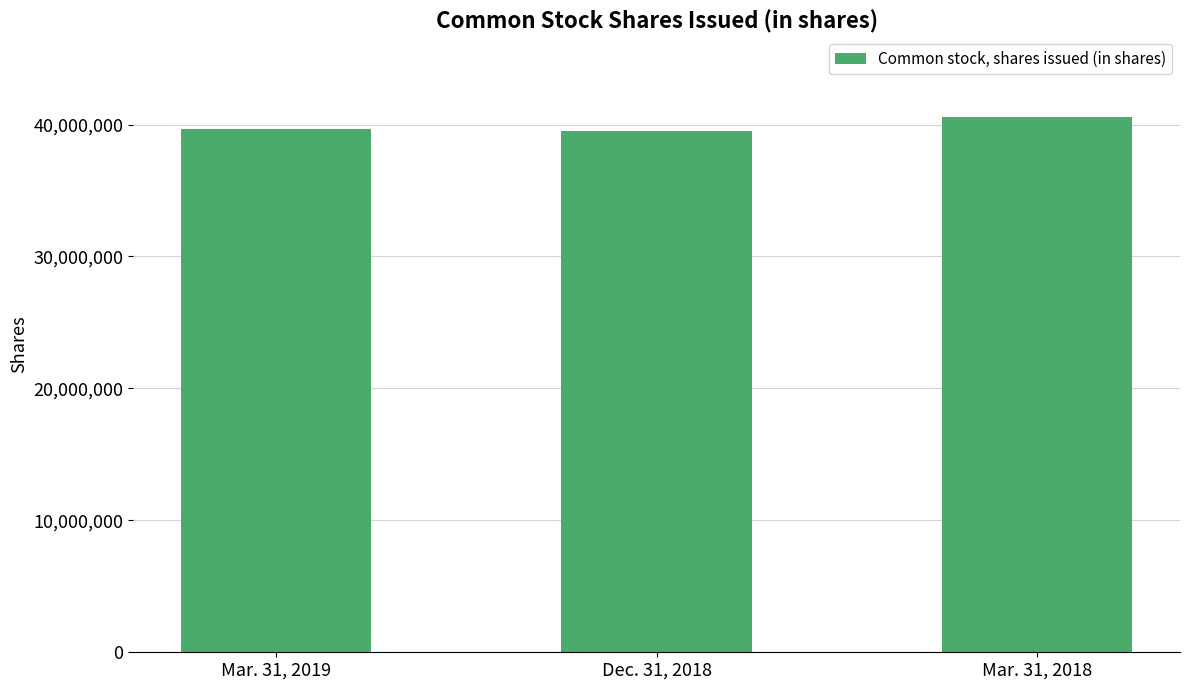

The chart shows a value of 39506067 at Dec. 31, 2018. True or false?

True